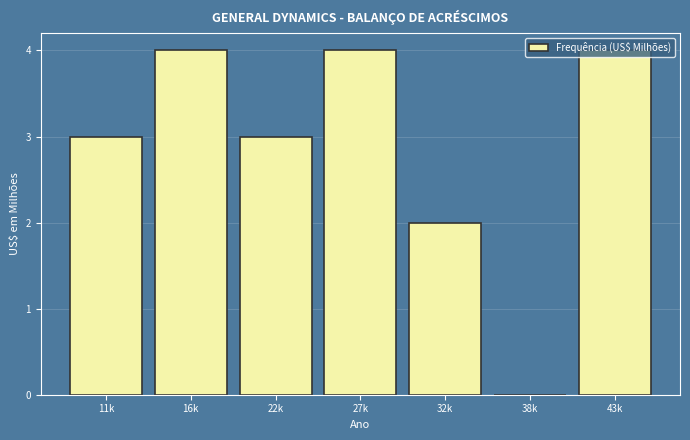

What is the maximum value shown in the chart?

4